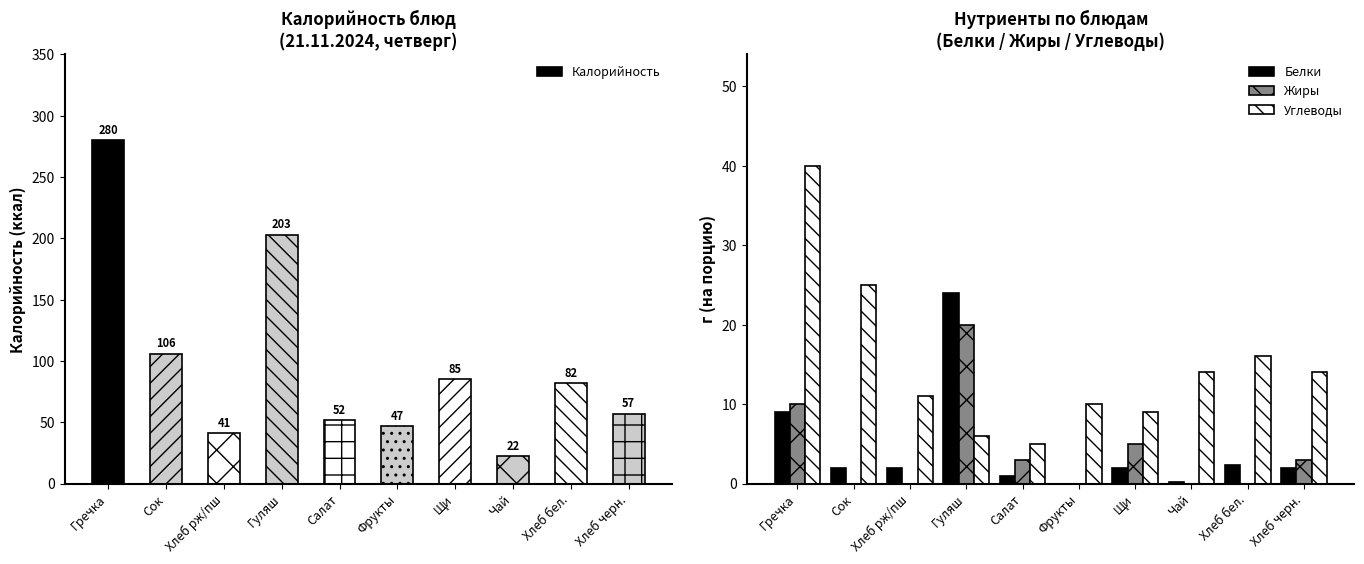

Reading right to left, transcribe all the data shown in this chart.

Калорийность: Хлеб черн.=57.0	Хлеб бел.=82.0	Чай=22.5	Щи=85.0	Фрукты=47.0	Салат=52.0	Гуляш=203.0	Хлеб рж/пш=41.0	Сок=106.0	Гречка=280.0
Белки: Хлеб черн.=2.0	Хлеб бел.=2.4	Чай=0.2	Щи=2.0	Фрукты=0.0	Салат=1.0	Гуляш=24.0	Хлеб рж/пш=2.0	Сок=2.0	Гречка=9.0
Жиры: Хлеб черн.=3.0	Хлеб бел.=0.0	Чай=0.0	Щи=5.0	Фрукты=0.0	Салат=3.0	Гуляш=20.0	Хлеб рж/пш=0.0	Сок=0.0	Гречка=10.0
Углеводы: Хлеб черн.=14.0	Хлеб бел.=16.0	Чай=14.0	Щи=9.0	Фрукты=10.0	Салат=5.0	Гуляш=6.0	Хлеб рж/пш=11.0	Сок=25.0	Гречка=40.0